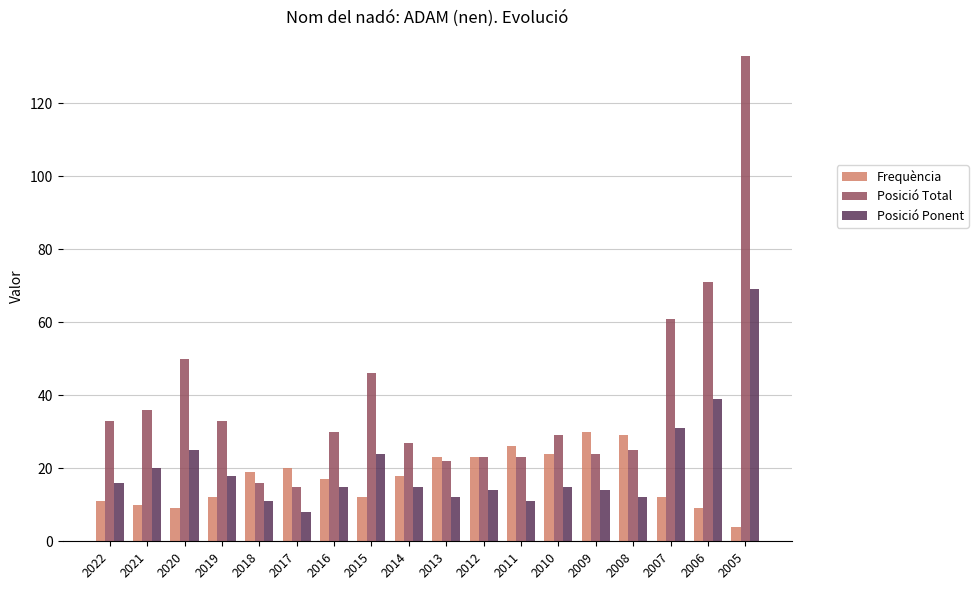

Reading left to right, what are all the values shown in this chart?

Frequència: 2022=11	2021=10	2020=9	2019=12	2018=19	2017=20	2016=17	2015=12	2014=18	2013=23	2012=23	2011=26	2010=24	2009=30	2008=29	2007=12	2006=9	2005=4
Posició Total: 2022=33	2021=36	2020=50	2019=33	2018=16	2017=15	2016=30	2015=46	2014=27	2013=22	2012=23	2011=23	2010=29	2009=24	2008=25	2007=61	2006=71	2005=133
Posició Ponent: 2022=16	2021=20	2020=25	2019=18	2018=11	2017=8	2016=15	2015=24	2014=15	2013=12	2012=14	2011=11	2010=15	2009=14	2008=12	2007=31	2006=39	2005=69